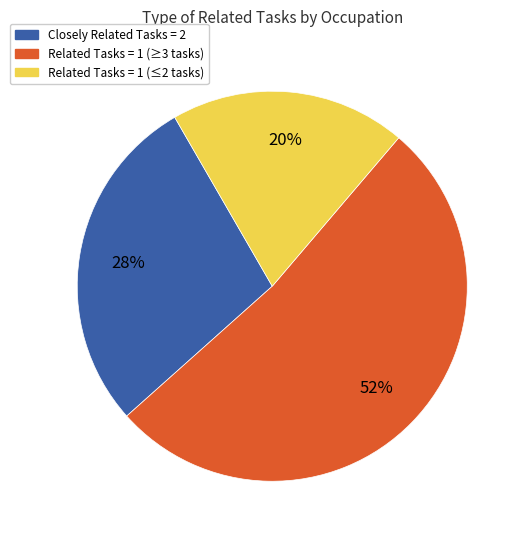

Is it true that Closely Related Tasks = 2 is 19% of the pie?

False